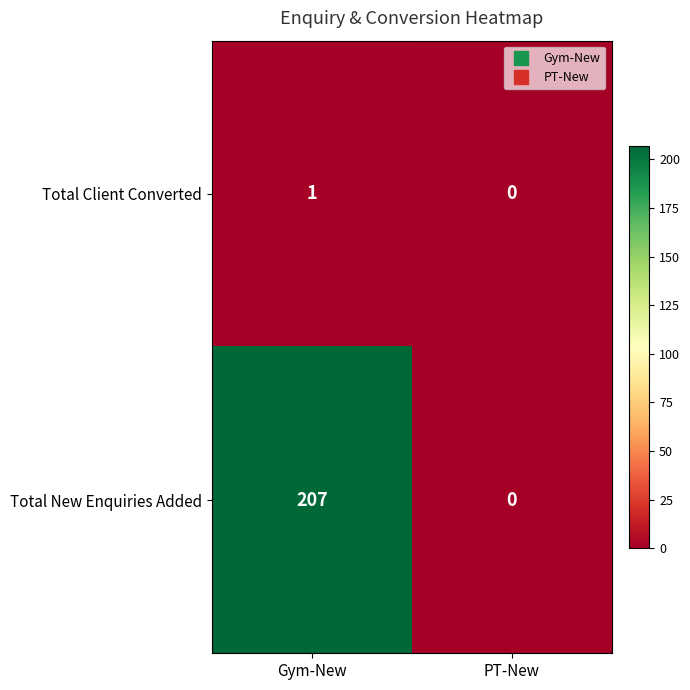

How many categories are shown in the chart?

2